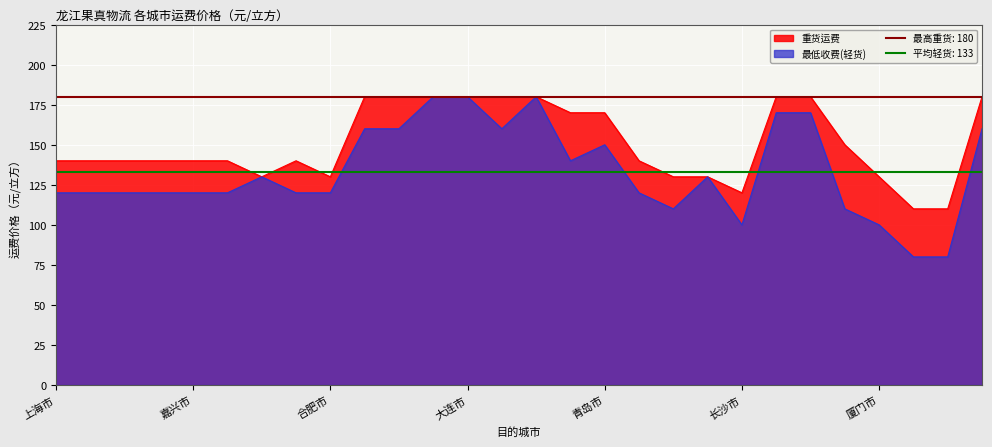

Is the value of 最低收费(轻货) at 济南市 greater than the value of 重货运费 at 深圳市?

Yes